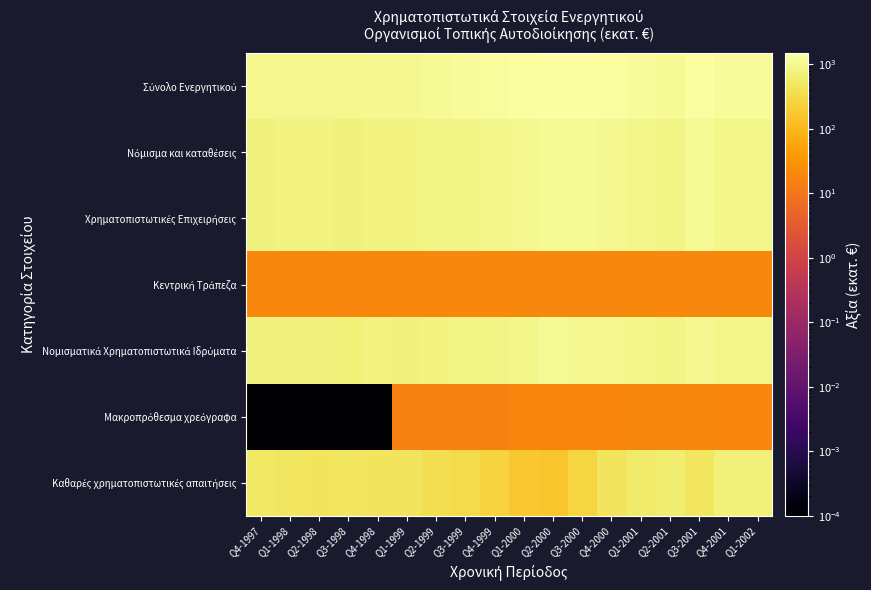

Rank the series by their maximum value, from highest to lowest.

Σύνολο Ενεργητικού, Νόμισμα και καταθέσεις, Χρηματοπιστωτικές Επιχειρήσεις, Νομισματικά Χρηματοπιστωτικά Ιδρύματα, Καθαρές χρηματοπιστωτικές απαιτήσεις, Κεντρική Τράπεζα, Μακροπρόθεσμα χρεόγραφα